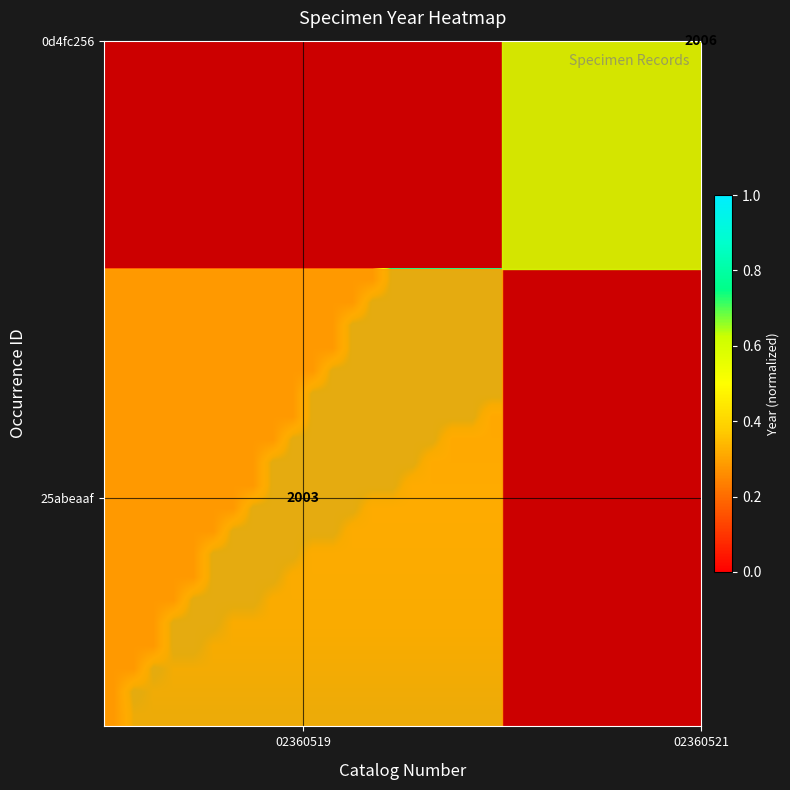

Count the number of categories in the chart.

20